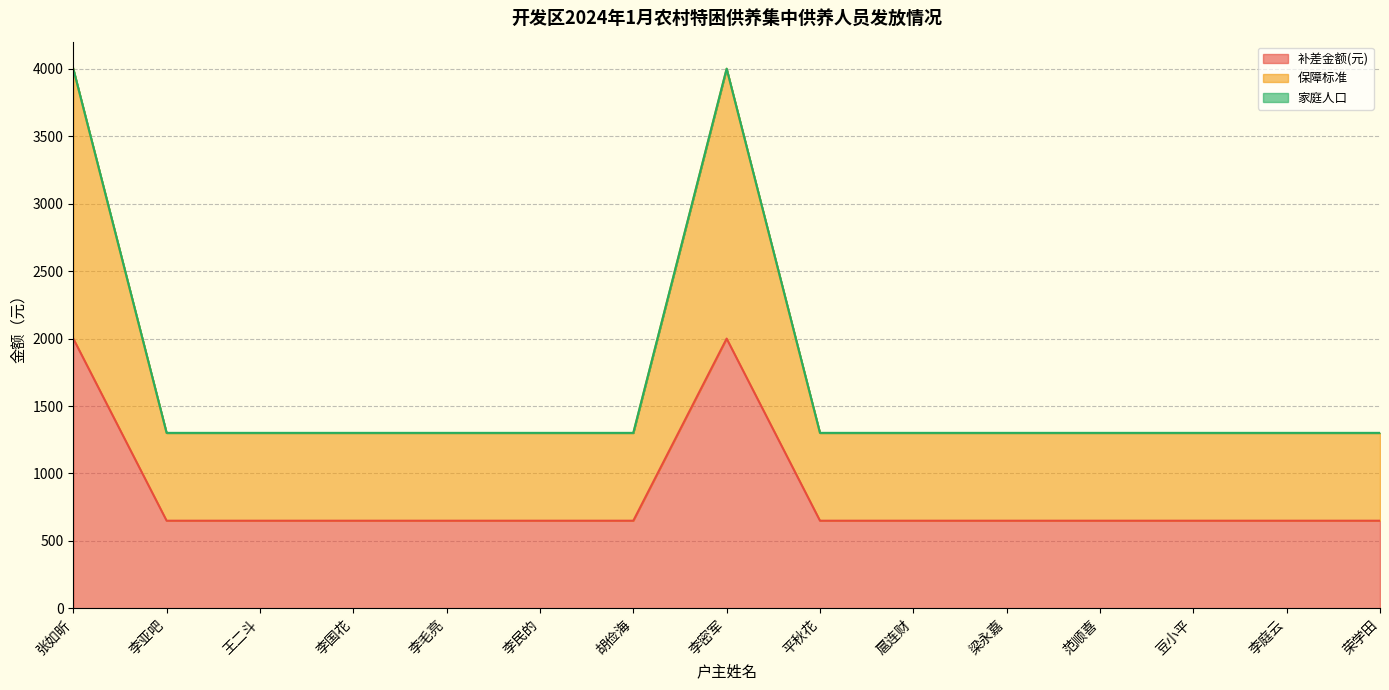

Where is 补差金额(元) nearest to the value 1325?

张如昕